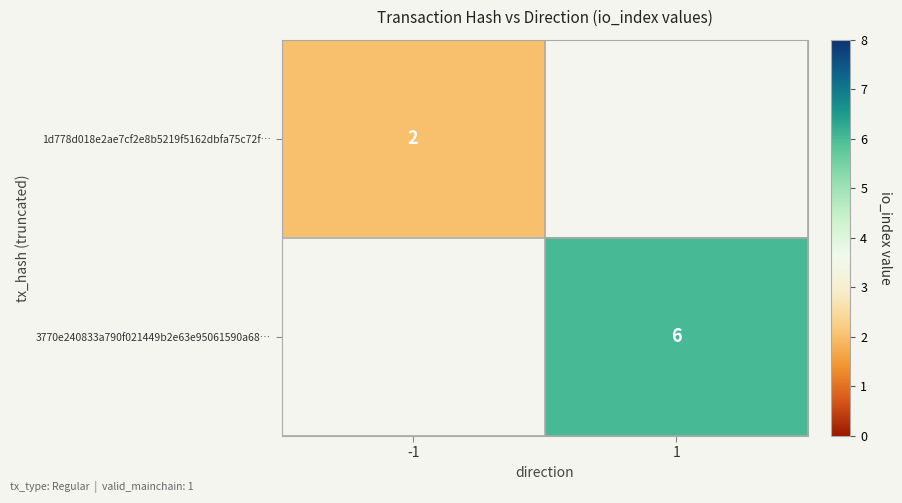

Is it true that 3770e240833a790f021449b2e63e95061590a68… equals 6 at 1?

True